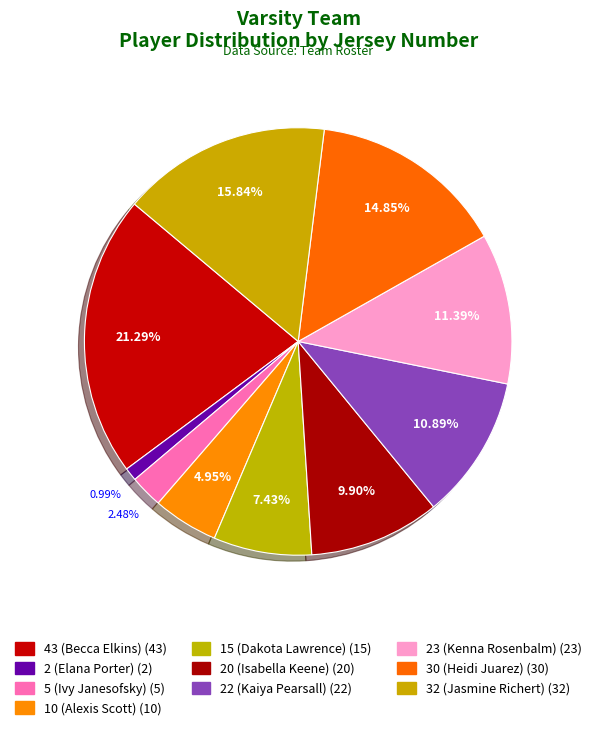

Approximately how many times larger is the value at 32 (Jasmine Richert) compared to 30 (Heidi Juarez)?

1.1